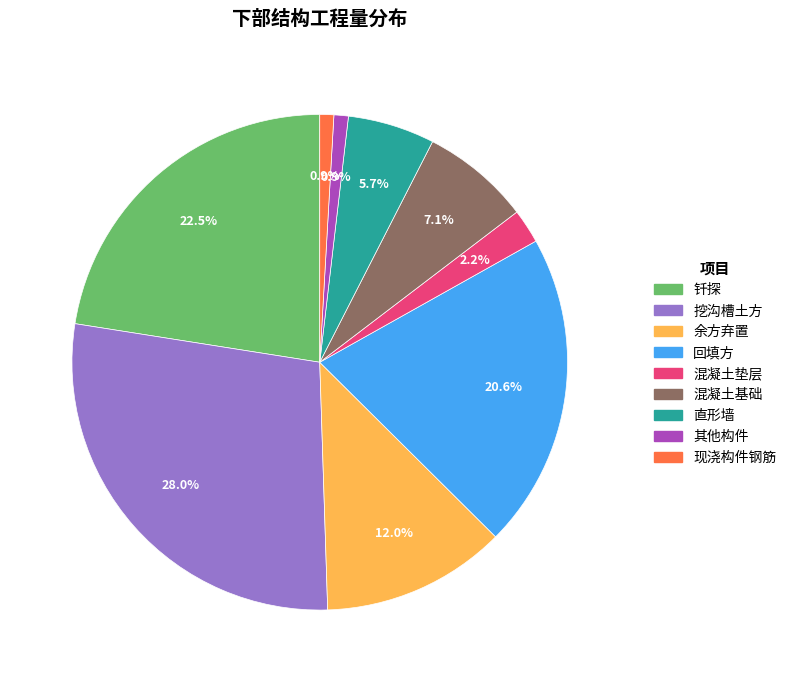

What percentage is the 混凝土基础 slice, to the nearest percent?

7%